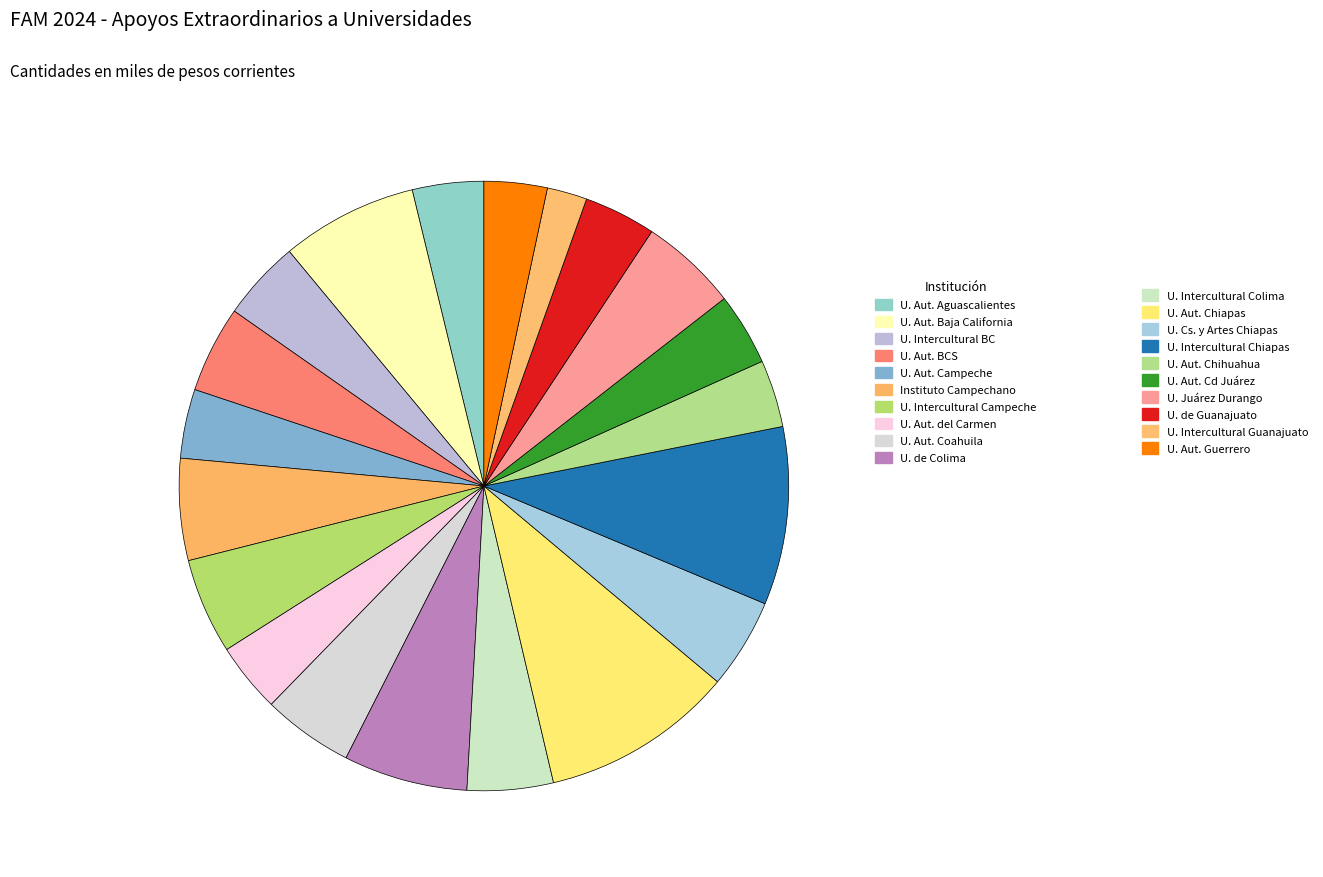

How many segments does this pie chart have?

20